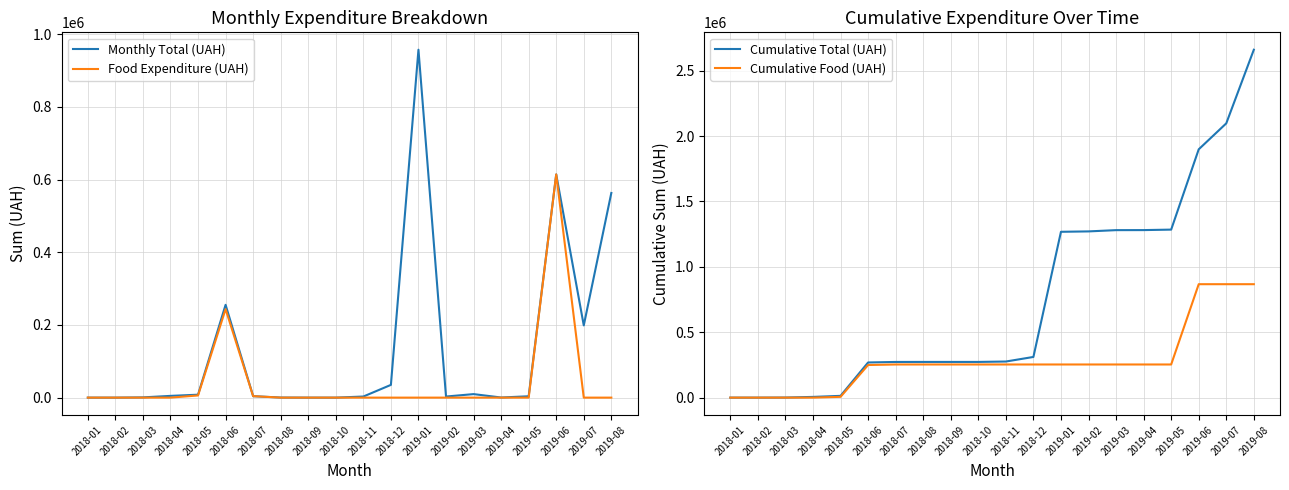

The value of Monthly Total (UAH) at 2019-07 is 46907.9. True or false?

False